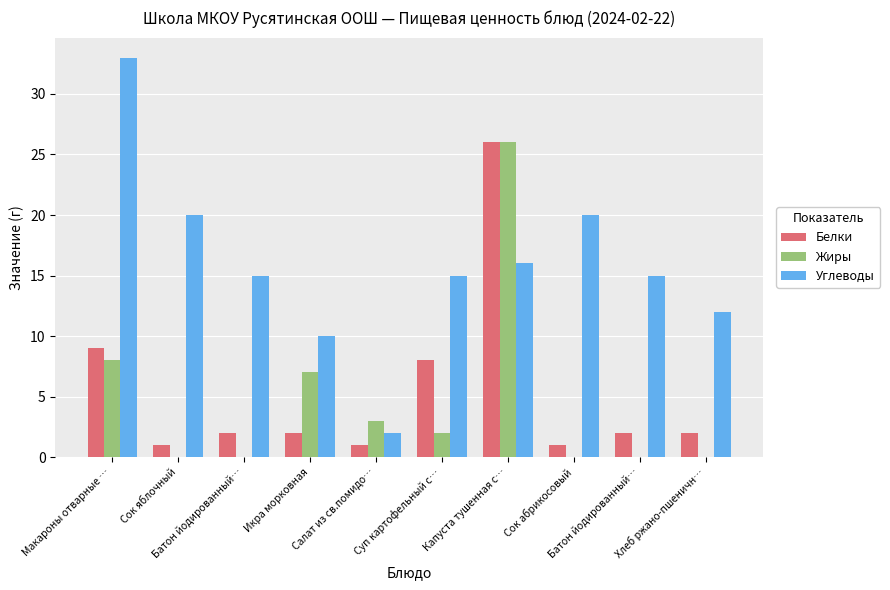

Are the bars grouped side by side (vs. stacked)?

Yes